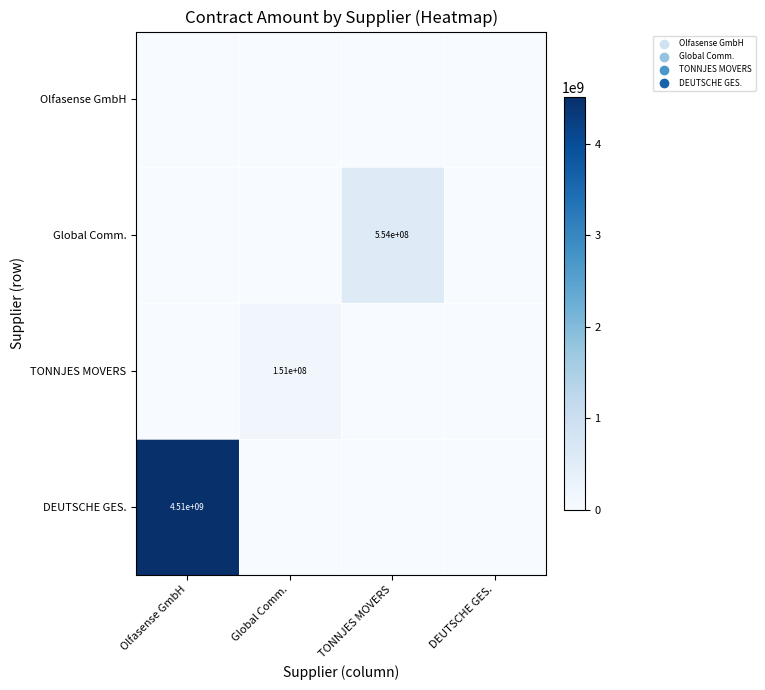

Is it true that Global Comm. equals 149091042 at TONNJES MOVERS?

False